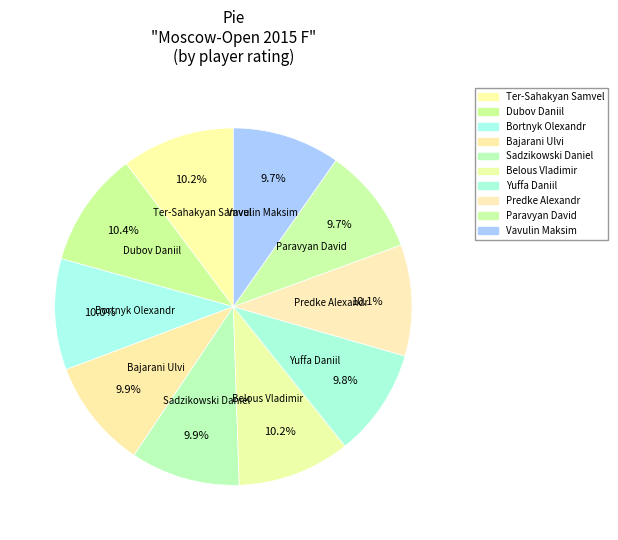

How many segments does this pie chart have?

10